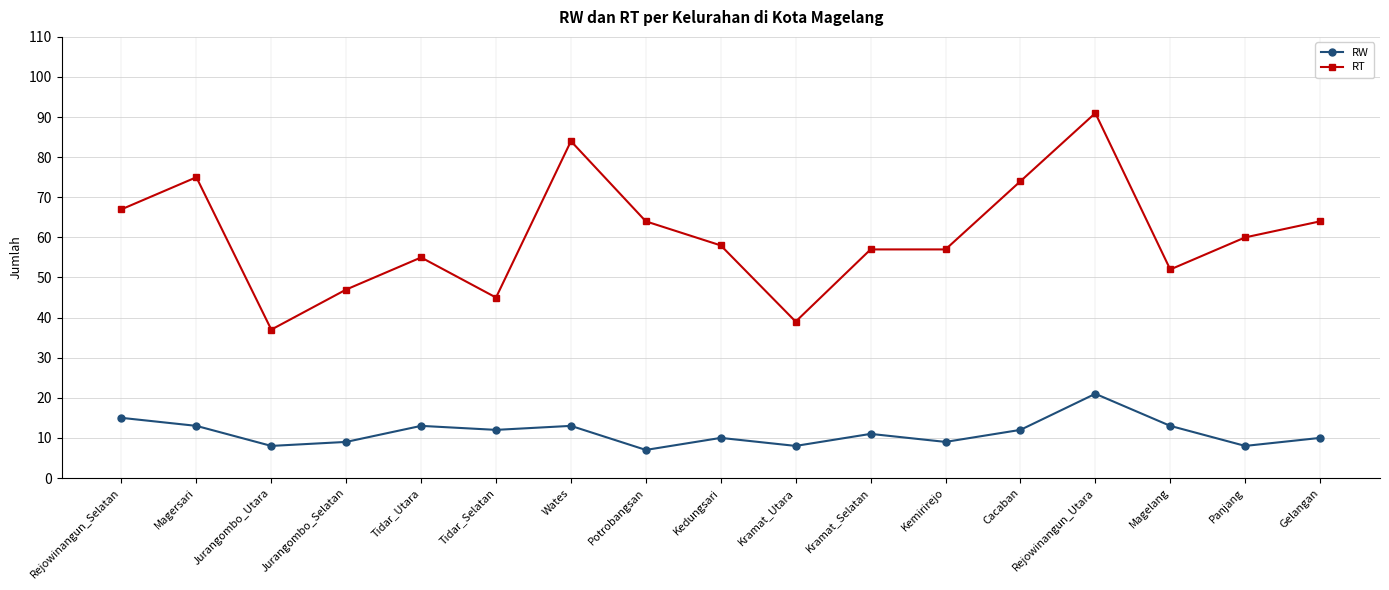

At which category is the sum across all series the highest?

Rejowinangun_Utara